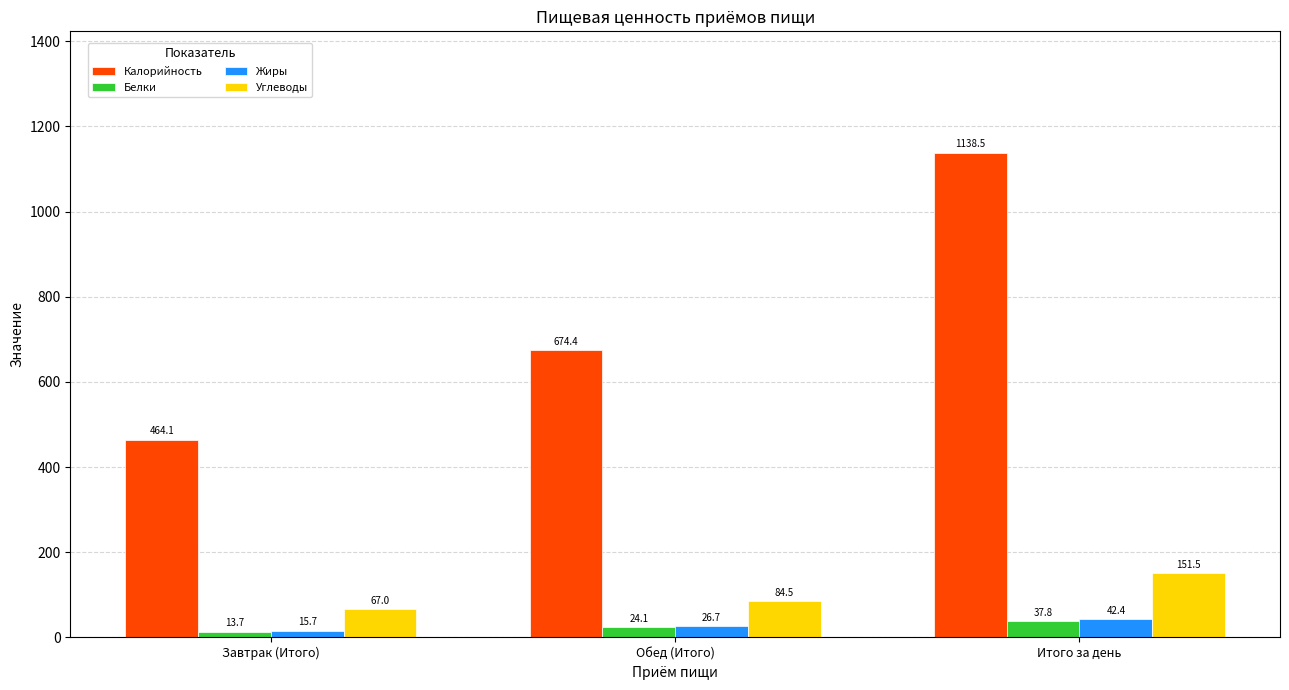

What is the difference between the highest and lowest values at Завтрак (Итого)?

450.4